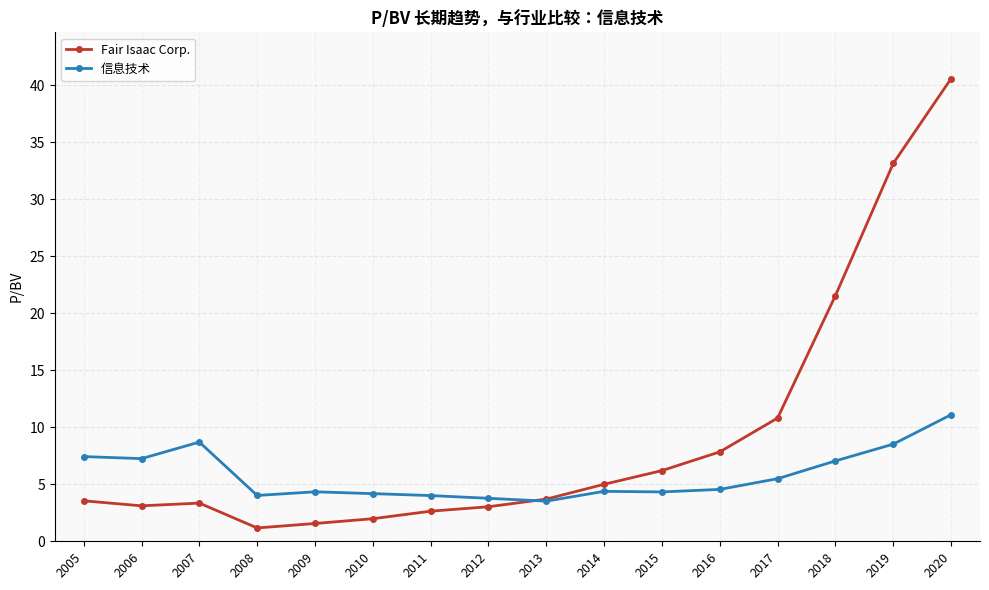

Which series ends up on top after the final intersection of Fair Isaac Corp. and 信息技术?

Fair Isaac Corp.